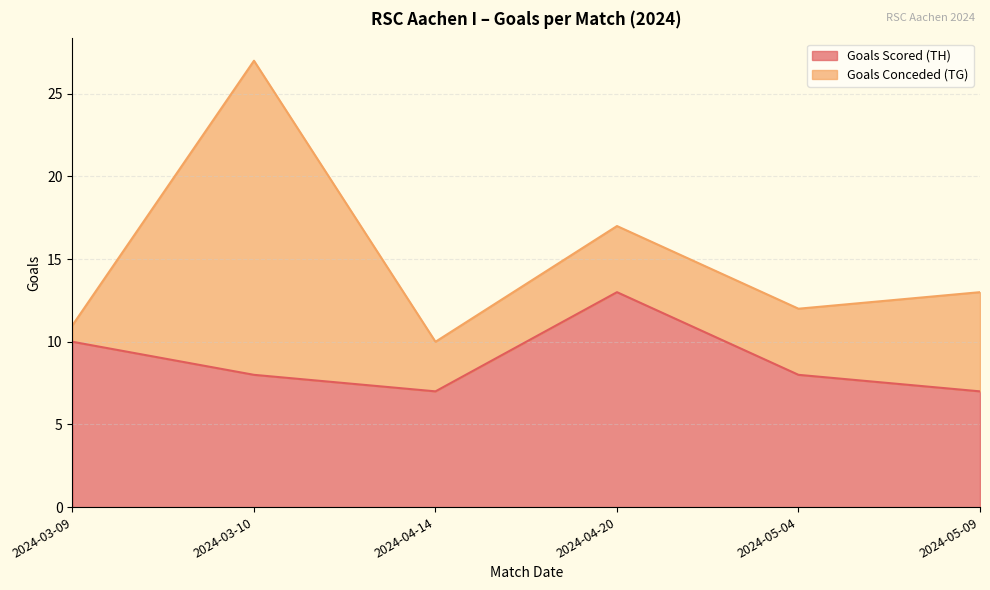

What position from the left is 2024-03-10?

2